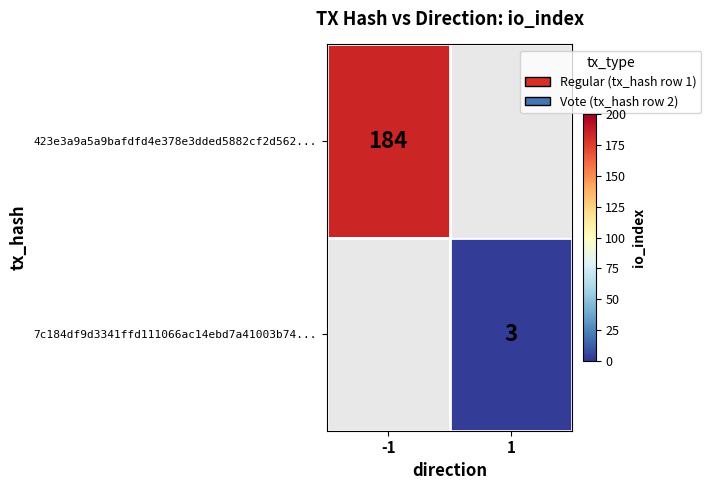

Between -1 and 1, which is larger?

-1